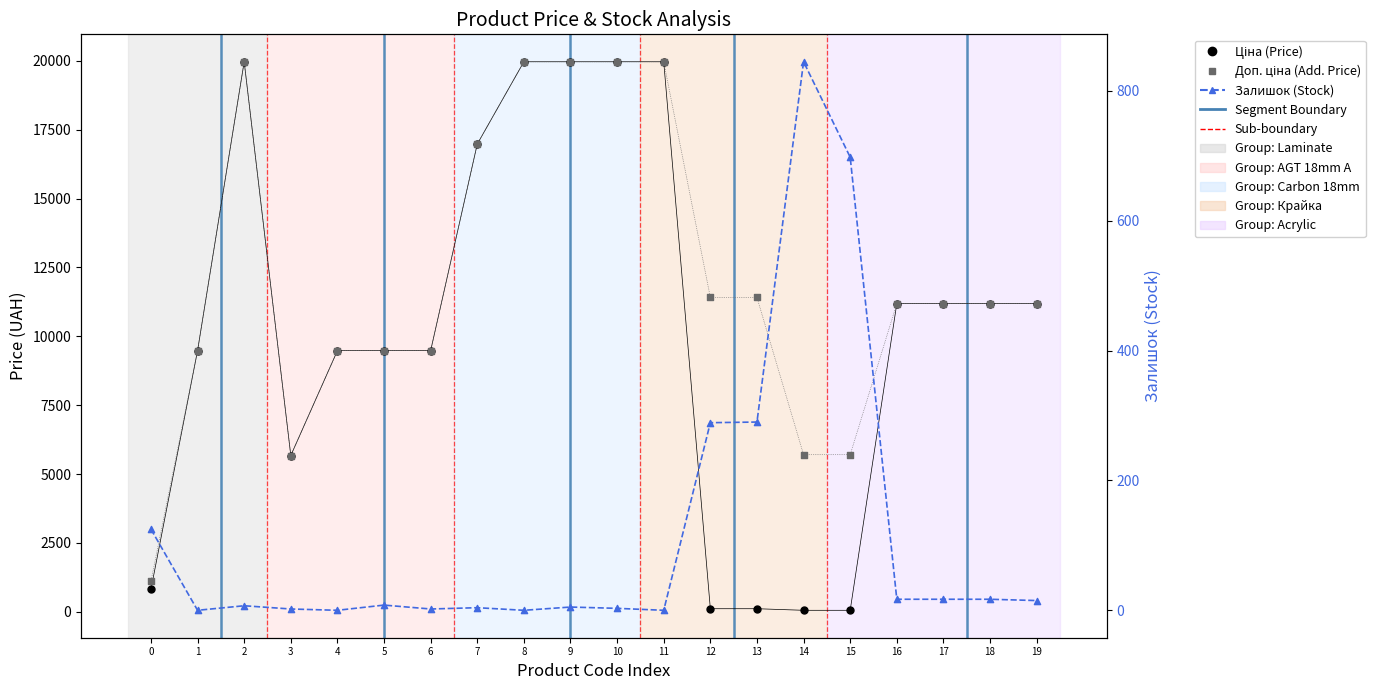

Which series has the largest Y range (max minus min)?

Ціна (Price)